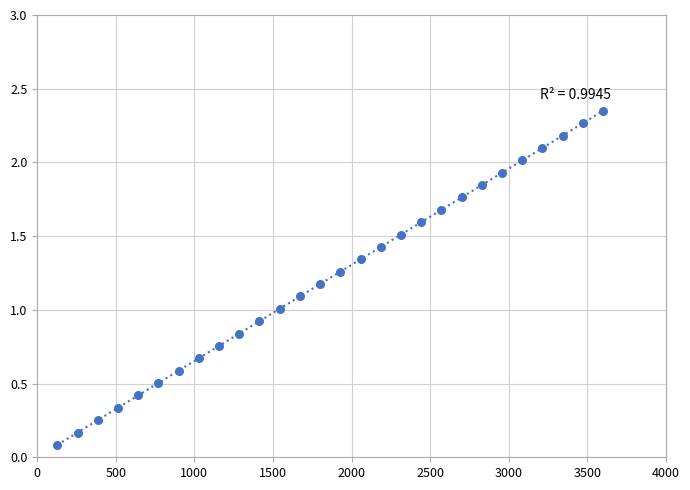

What is the range of X values (max minus min)?

3471.4